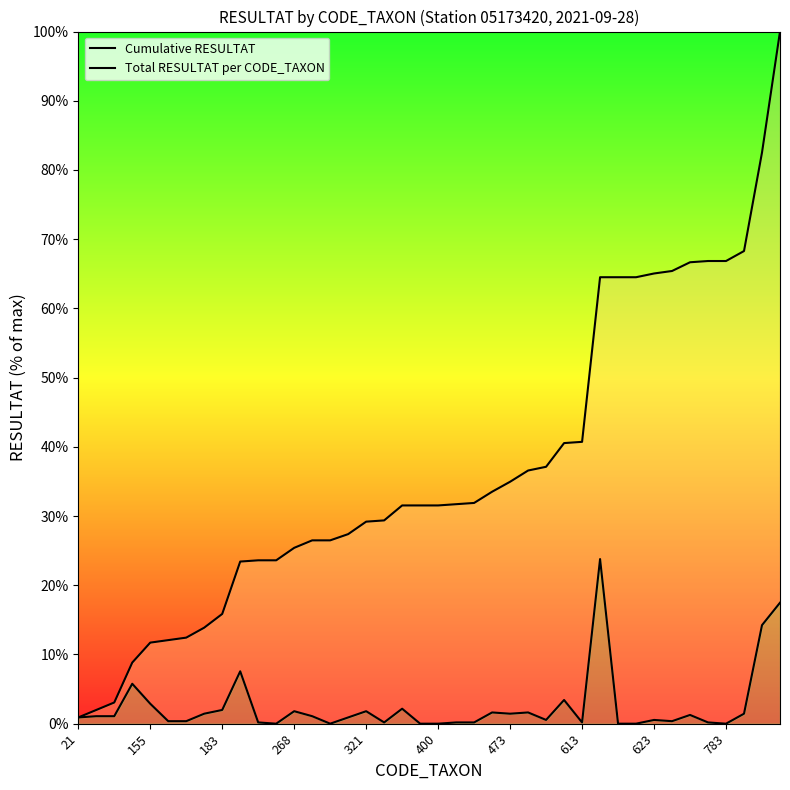

True or false: Total RESULTAT per CODE_TAXON and Cumulative RESULTAT intersect in this chart.

False